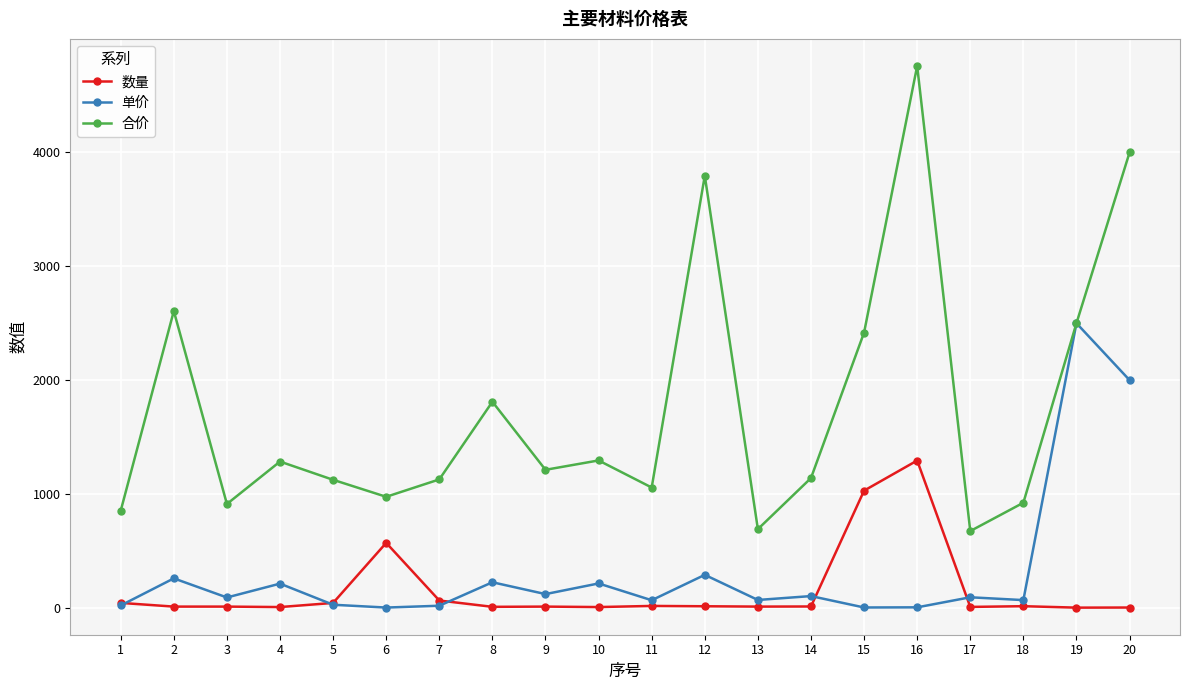

True or false: 合价 and 数量 intersect in this chart.

False